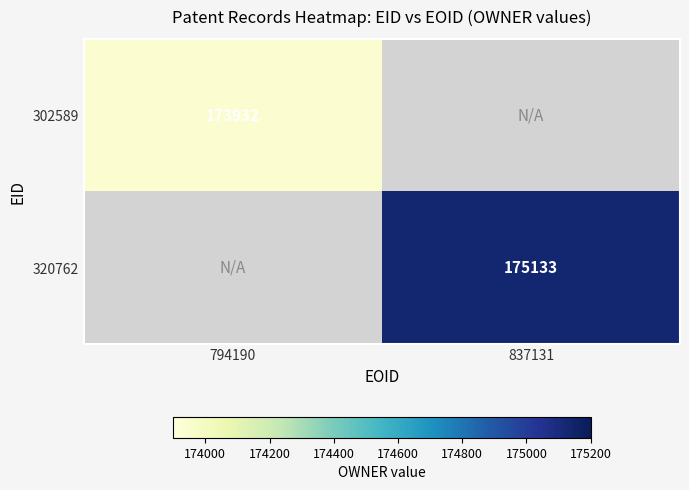

Is it true that 320762 equals 175133 at 837131?

True